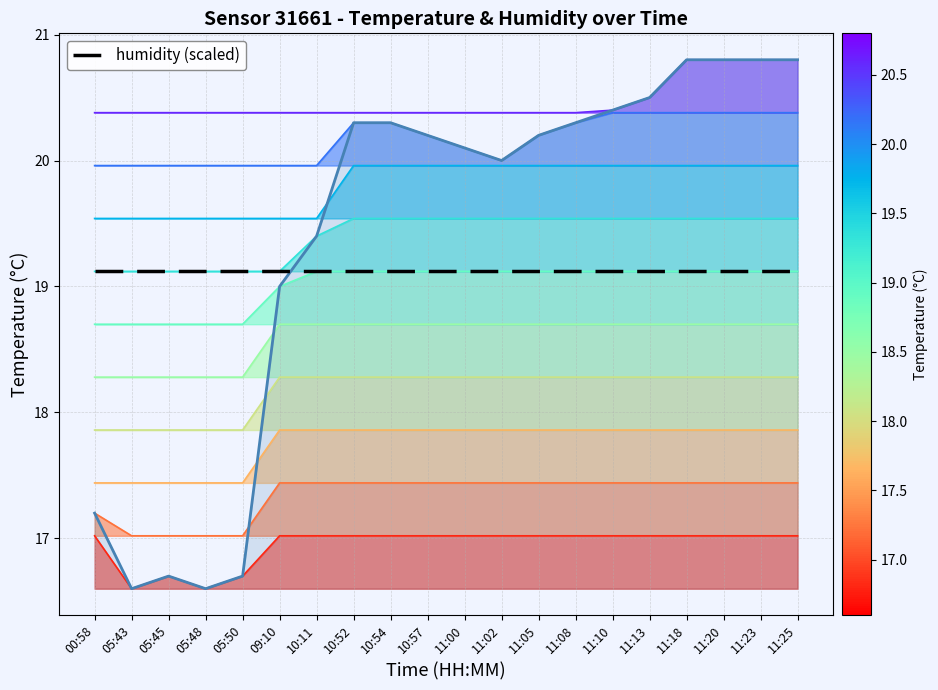

How many series are shown in this chart?

1